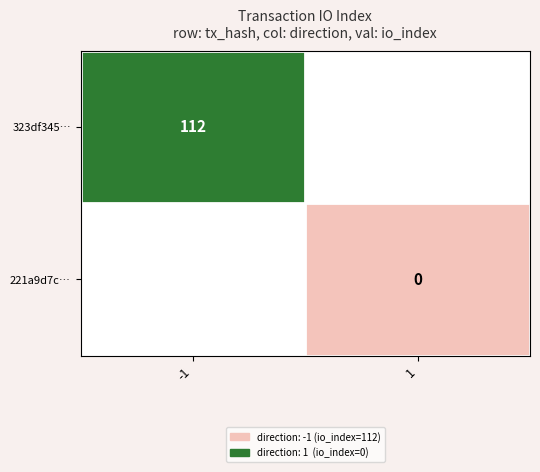

True or false: 323df345… has a value of 112 at -1.

True